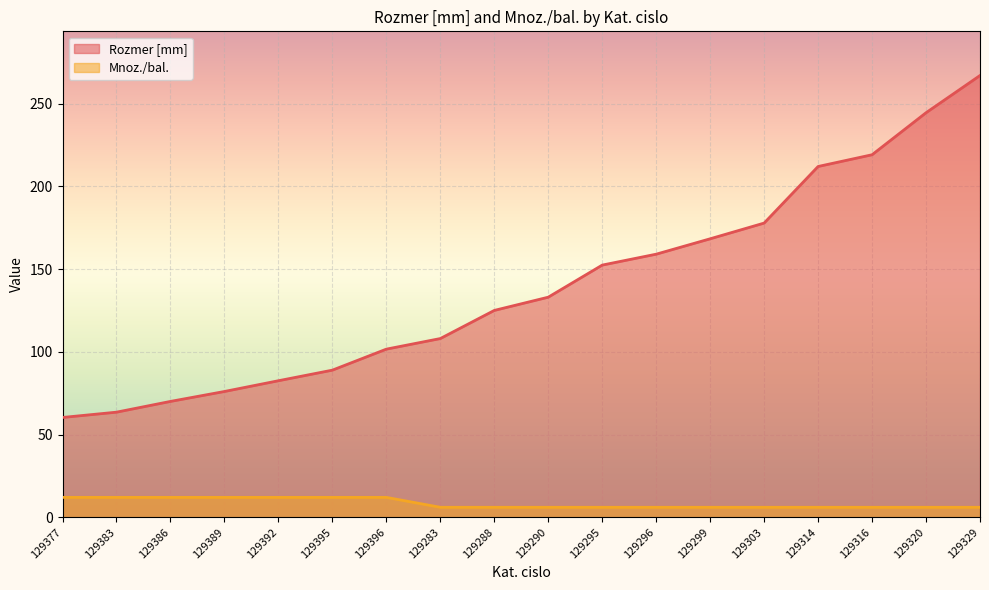

Rank the series by their average value, from lowest to highest.

Mnoz./bal., Rozmer [mm]